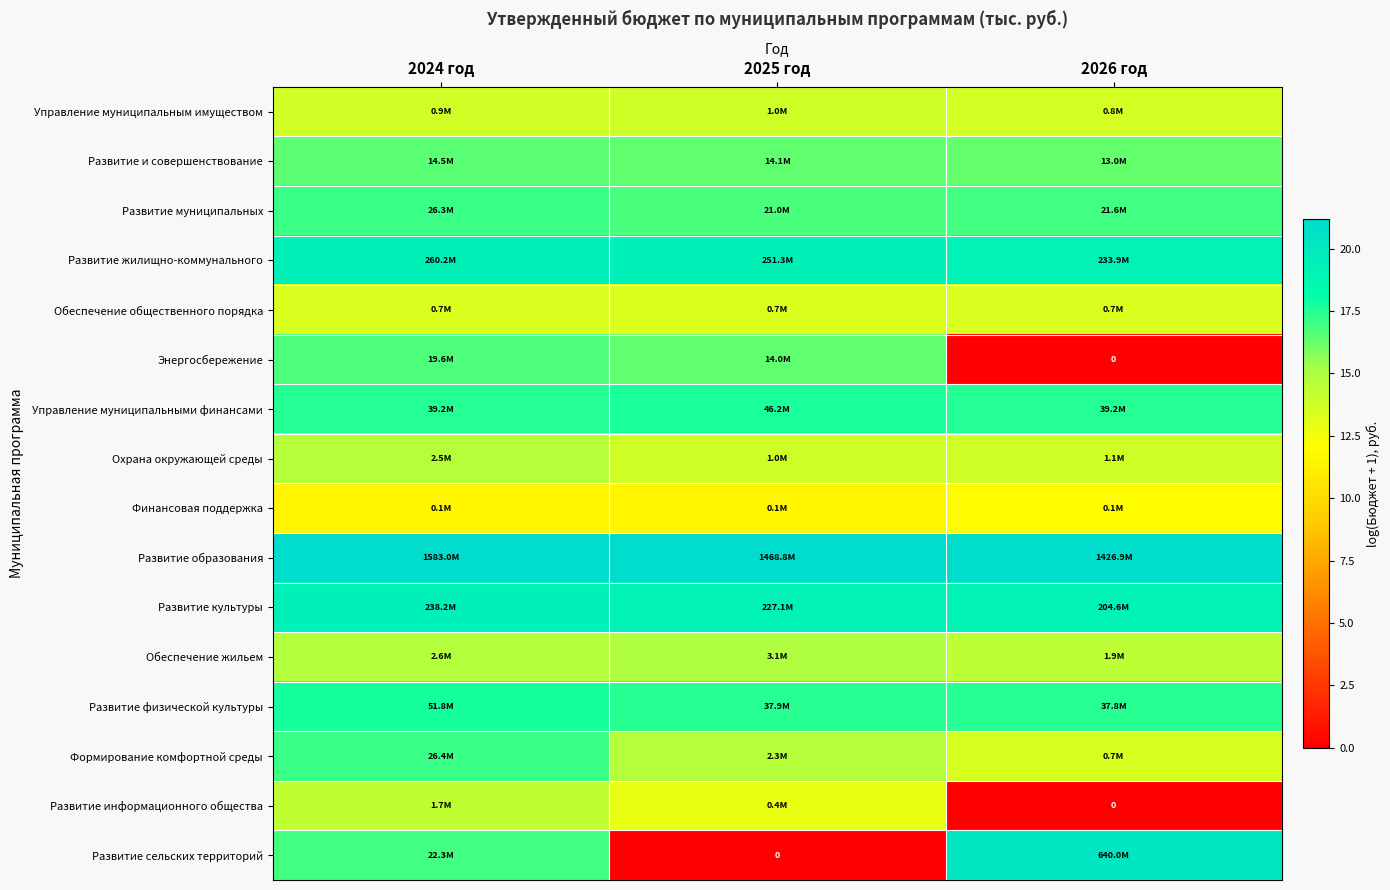

At 2024 год, list the series in order from smallest to largest.

Финансовая поддержка, Обеспечение общественного порядка, Управление муниципальным имуществом, Развитие информационного общества, Охрана окружающей среды, Обеспечение жильем, Развитие и совершенствование, Энергосбережение, Развитие сельских территорий, Развитие муниципальных, Формирование комфортной среды, Управление муниципальными финансами, Развитие физической культуры, Развитие культуры, Развитие жилищно-коммунального, Развитие образования